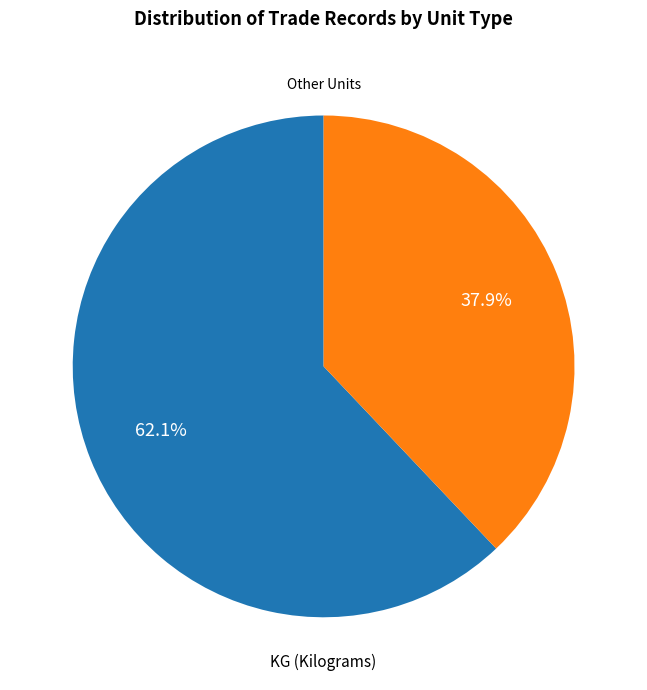

Do KG (Kilograms) and Other Units together represent more than half of the pie?

Yes